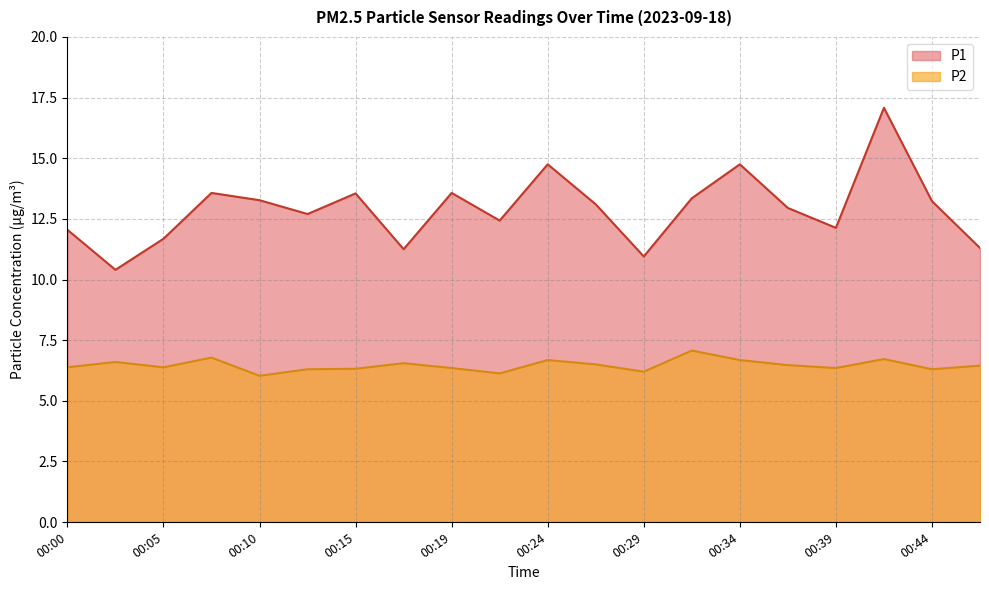

True or false: P1 and P2 cross at least once.

False